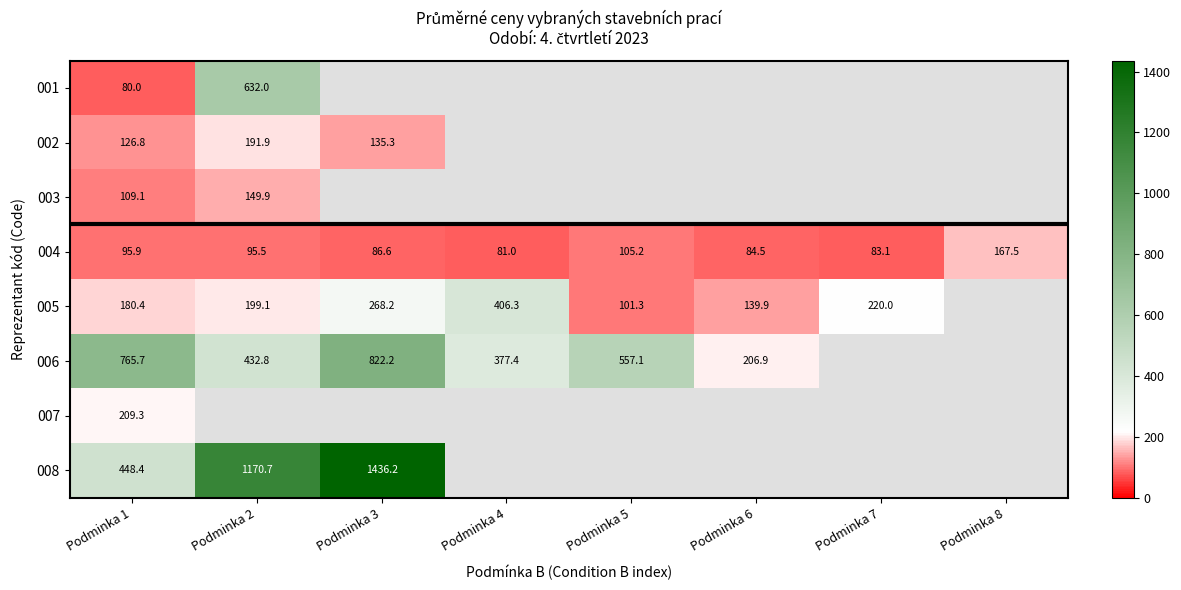

Which has a higher value, Podminka 4 or Podminka 3?

Podminka 4